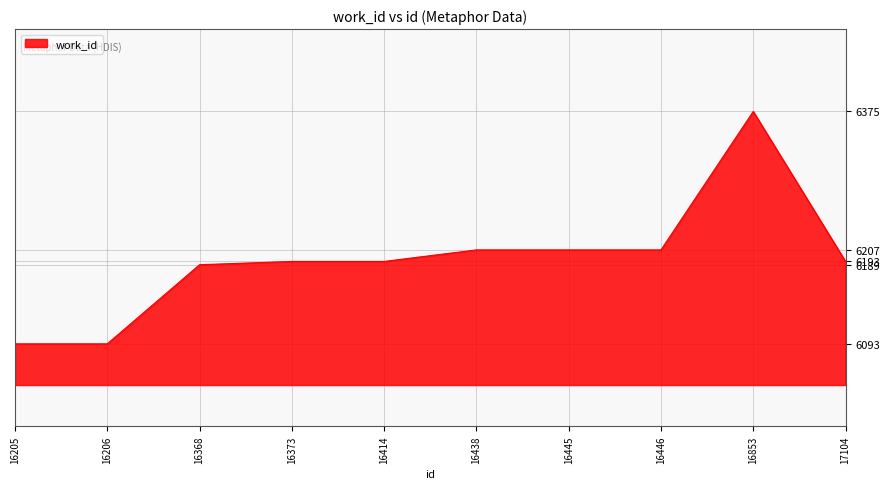

What is the approximate value at 16438?

6207